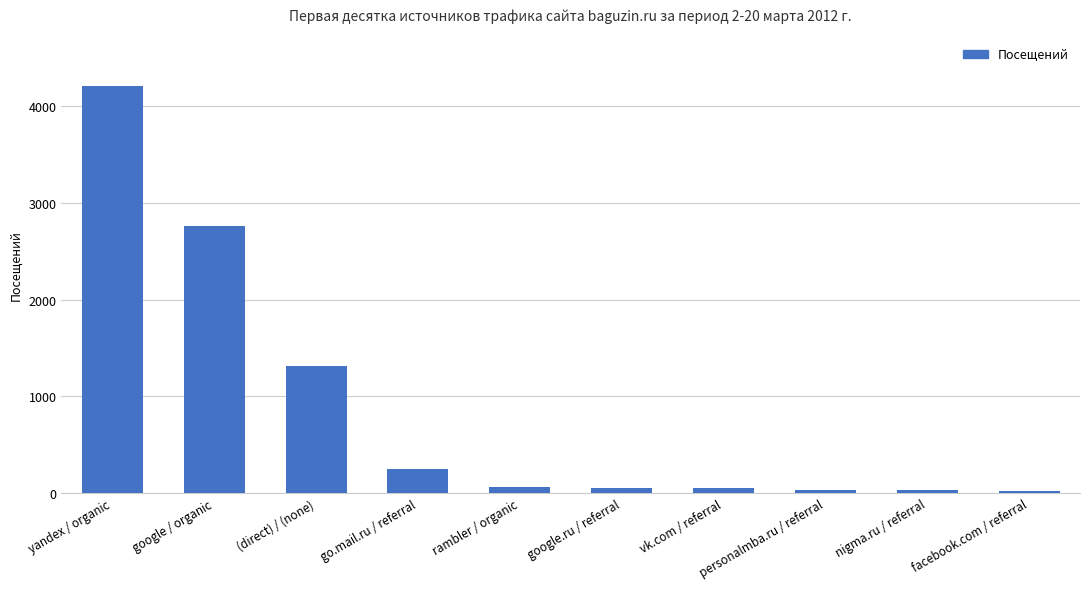

Does the chart contain stacked bars?

No